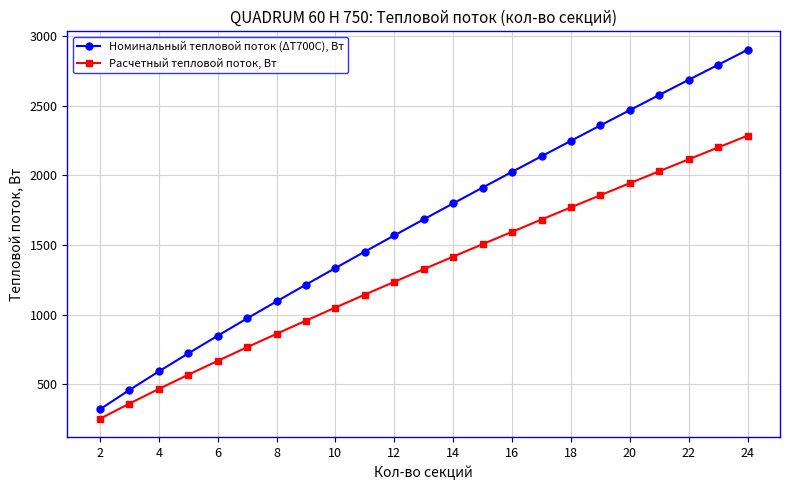

Reading left to right, what are all the values shown in this chart?

Номинальный тепловой поток (ΔТ700С), Вт: 320.2	458.8	592.2	721.8	848.6	972.9	1095.2	1215.8	1334.9	1452.7	1569.3	1684.7	1799.2	1912.7	2025.4	2137.3	2248.5	2358.9	2468.7	2577.9	2686.5	2794.6	2902.1
Расчетный тепловой поток, Вт: 252.2	361.4	466.4	568.5	668.3	766.2	862.5	957.5	1051.3	1144.1	1235.9	1326.8	1417.0	1506.4	1595.1	1683.2	1770.8	1857.8	1944.3	2030.2	2115.8	2200.9	2285.5